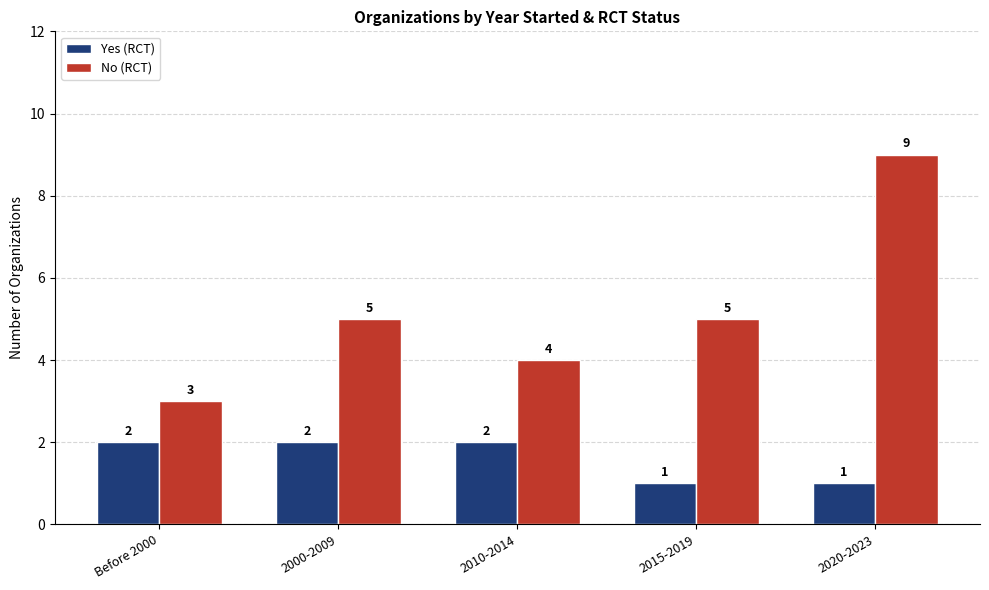

How many Yes (RCT) values are between 1 and 2?

5